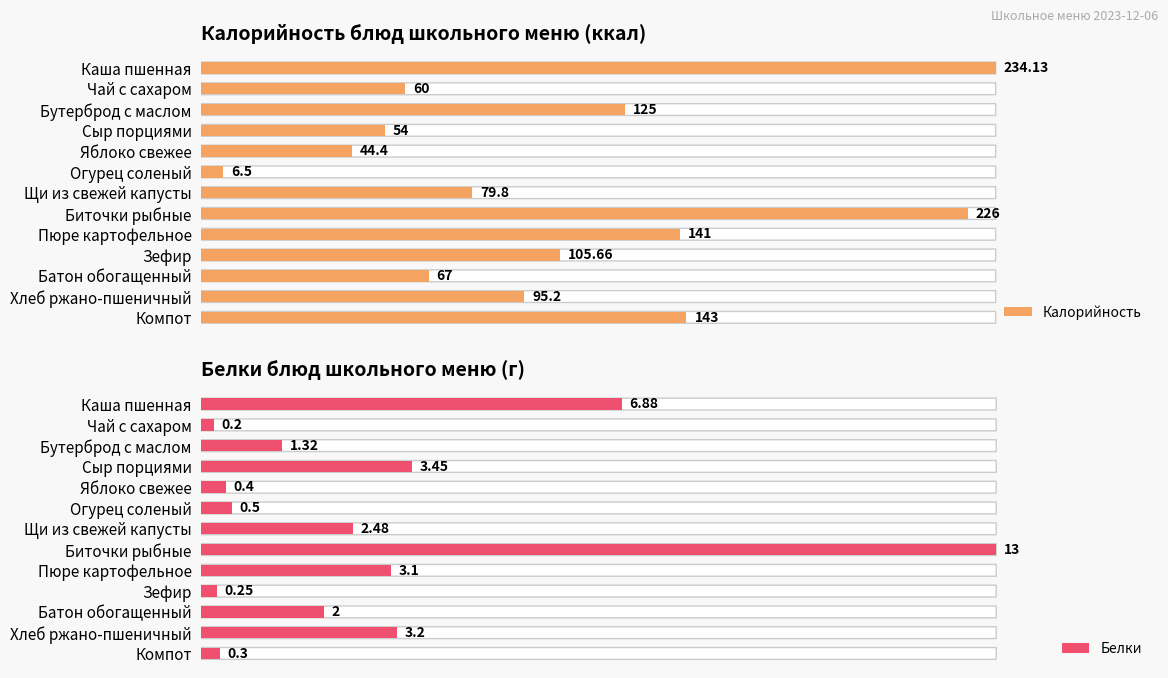

Count the number of categories in the chart.

13